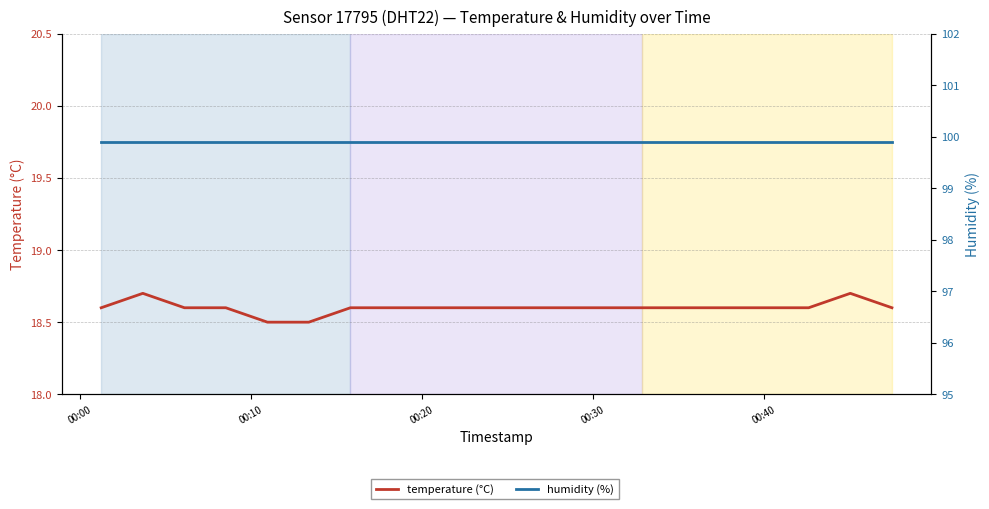

In temperature (°C), how many points are higher than both neighbors (excluding endpoints)?

2